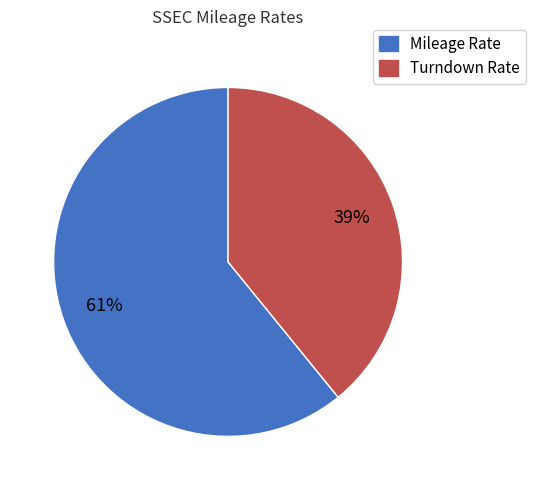

Which slice is the smallest?

Turndown Rate